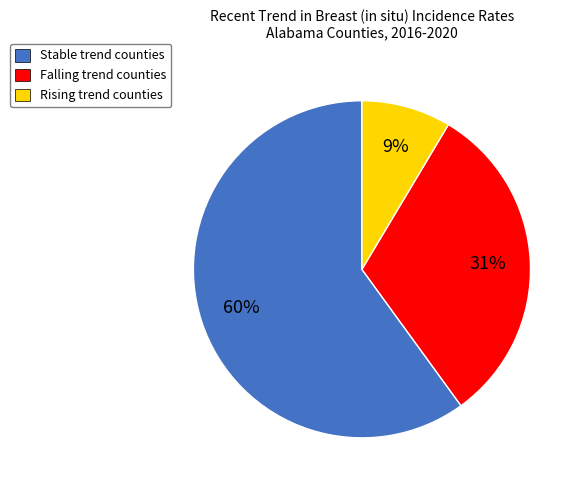

To the nearest percent, what is the average slice percentage?

33%